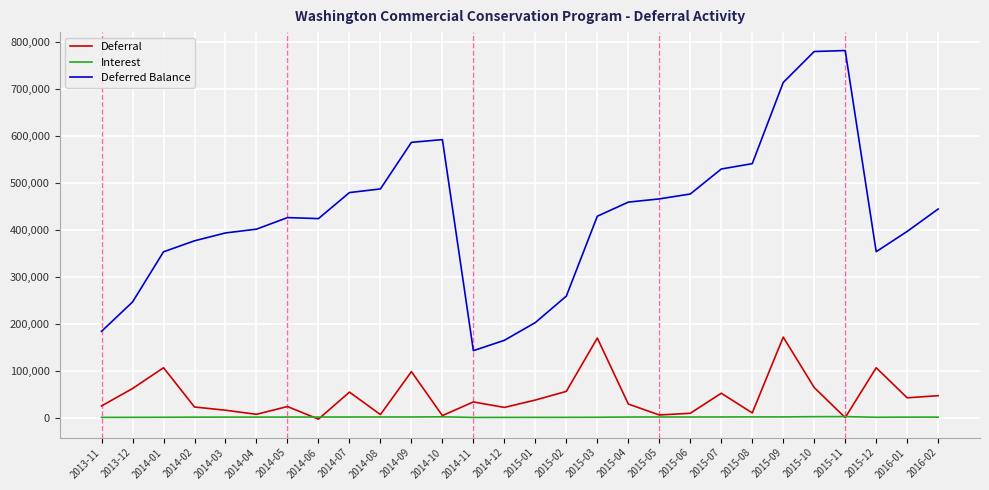

True or false: Interest and Deferred Balance cross at least once.

False